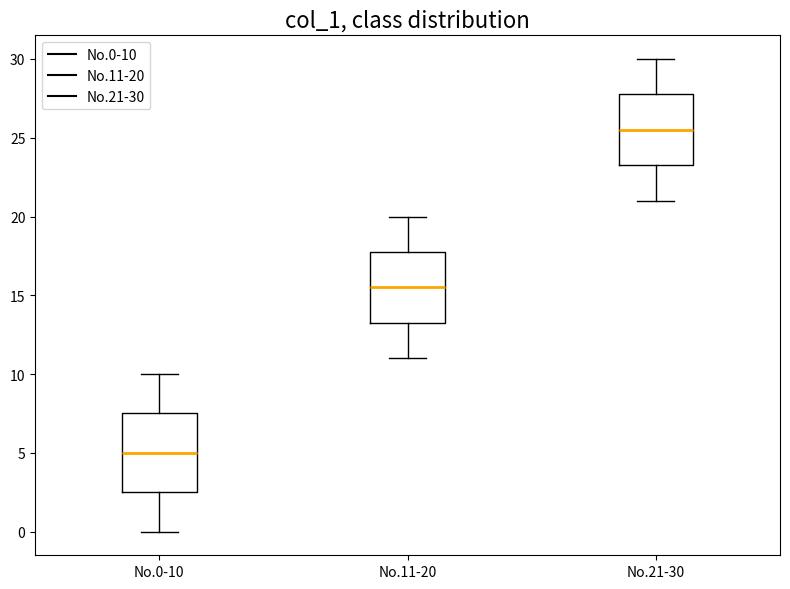

Which box has the highest median line?

No.21-30